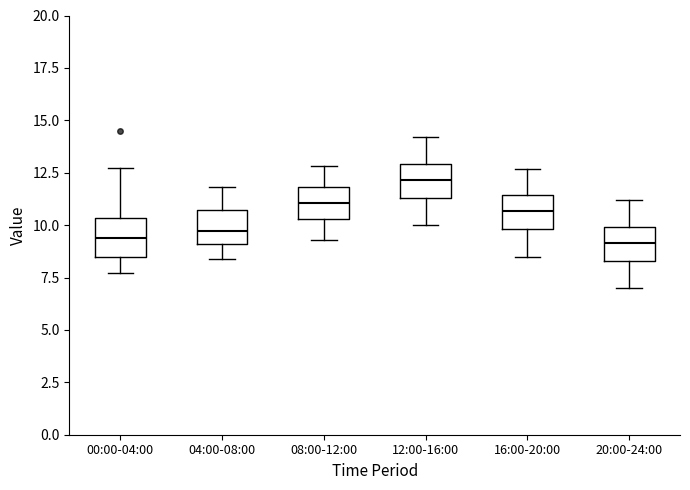

Reading left to right, read every box against the y-axis: the position of its median line, the range the box covers, and the ends of its whiskers. The values are not printed on the chart, so give them approximately, as read against the axis.

00:00-04:00: median 9.5, box 8.5 to 10.5, whiskers 7.5 to 12.5
04:00-08:00: median 9.5, box 9.0 to 10.5, whiskers 8.5 to 12.0
08:00-12:00: median 11.0, box 10.5 to 12.0, whiskers 9.5 to 13.0
12:00-16:00: median 12.0, box 11.5 to 13.0, whiskers 10.0 to 14.0
16:00-20:00: median 10.5, box 10.0 to 11.5, whiskers 8.5 to 12.5
20:00-24:00: median 9.0, box 8.5 to 10.0, whiskers 7.0 to 11.0